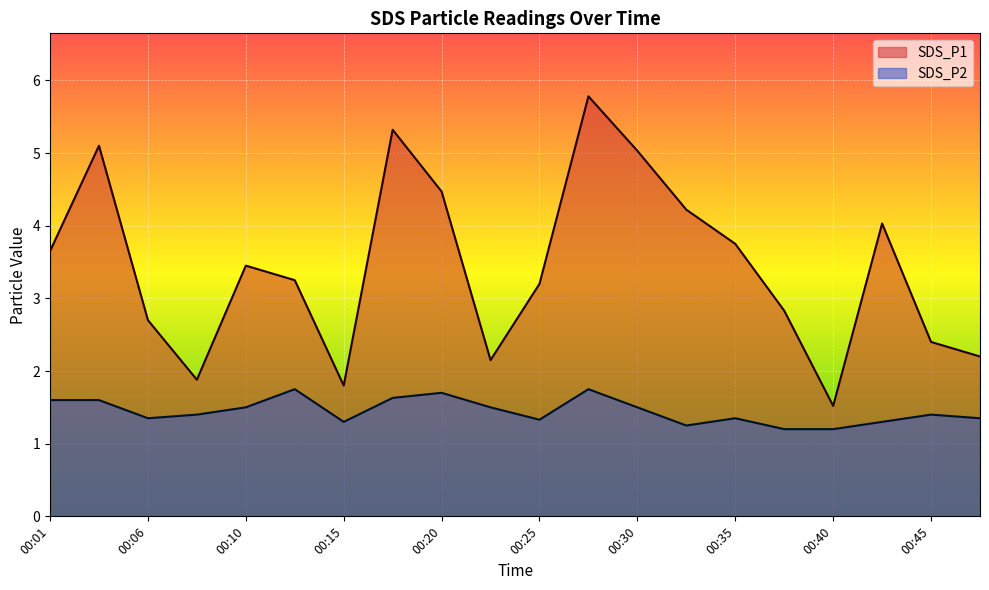

True or false: SDS_P1 has a value of 9.6 at 00:18.

False